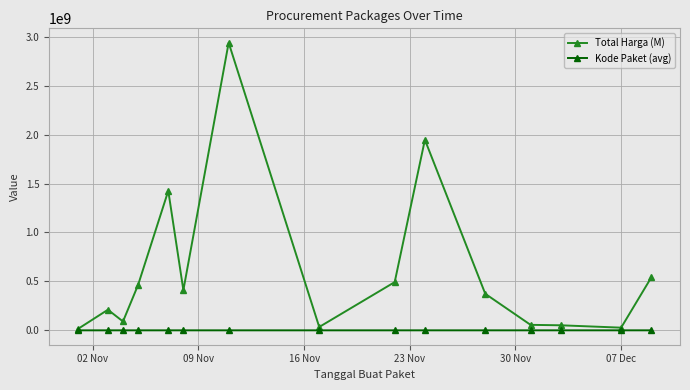

List the series in order of their overall mean, highest first.

Total Harga (M), Kode Paket (avg)